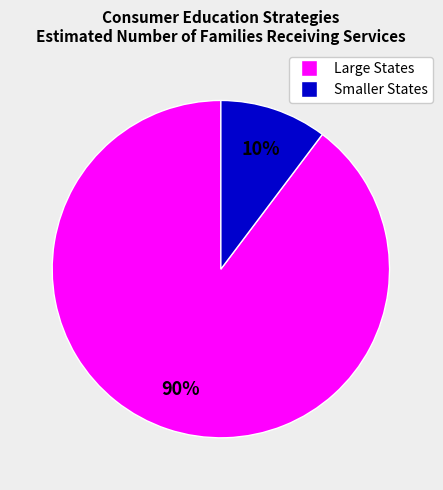

Does any single category account for the majority?

Yes